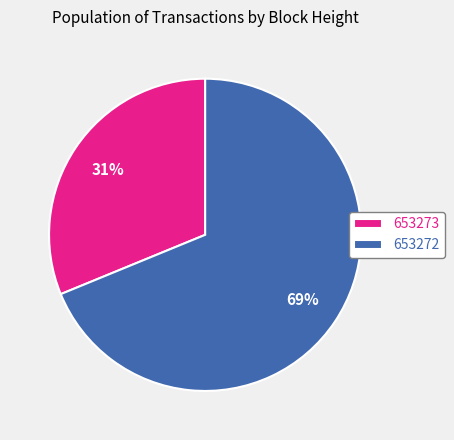

Which slice is the smallest?

653273